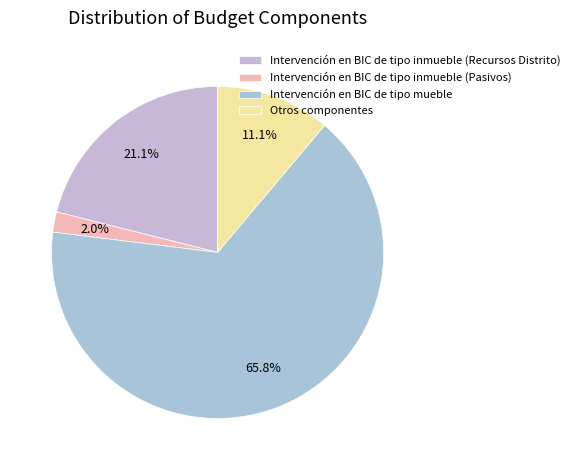

Combined, what portion of the pie is Otros componentes and Intervención en BIC de tipo inmueble (Recursos Distrito)?

32.2%